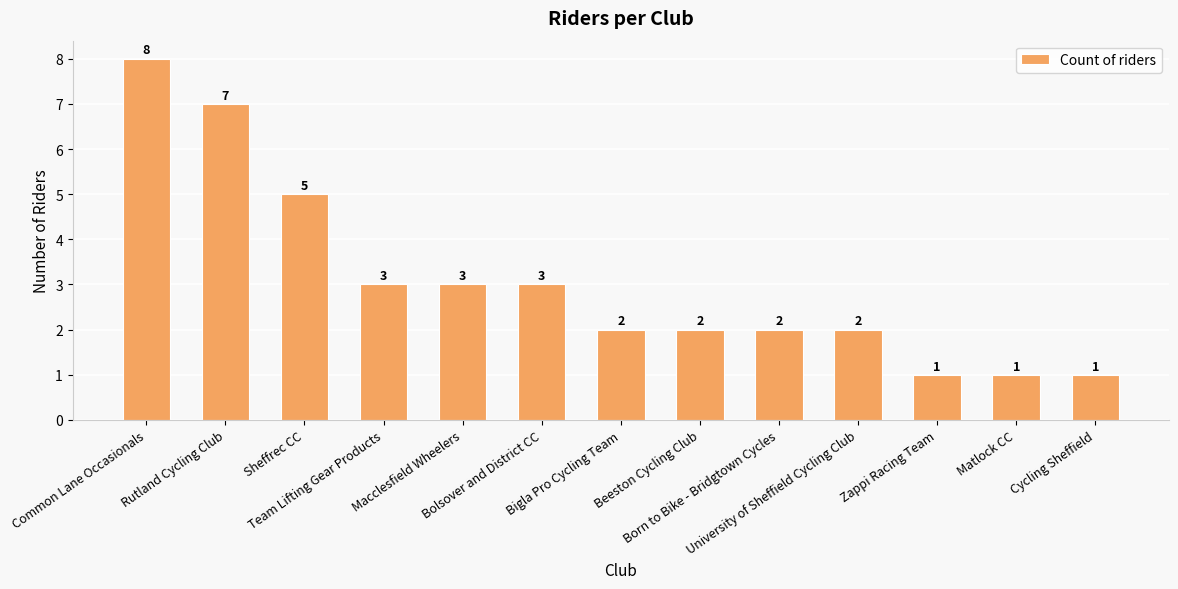

Where does the data first go above 2?

Common Lane Occasionals